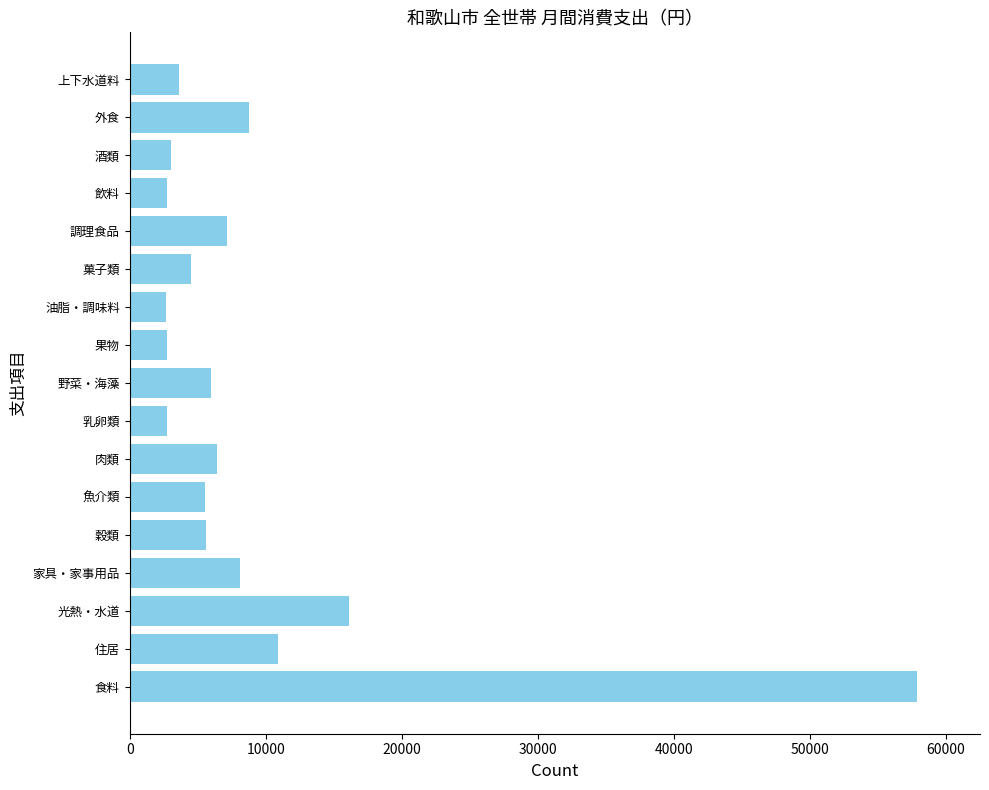

What is the greatest value displayed?

57866